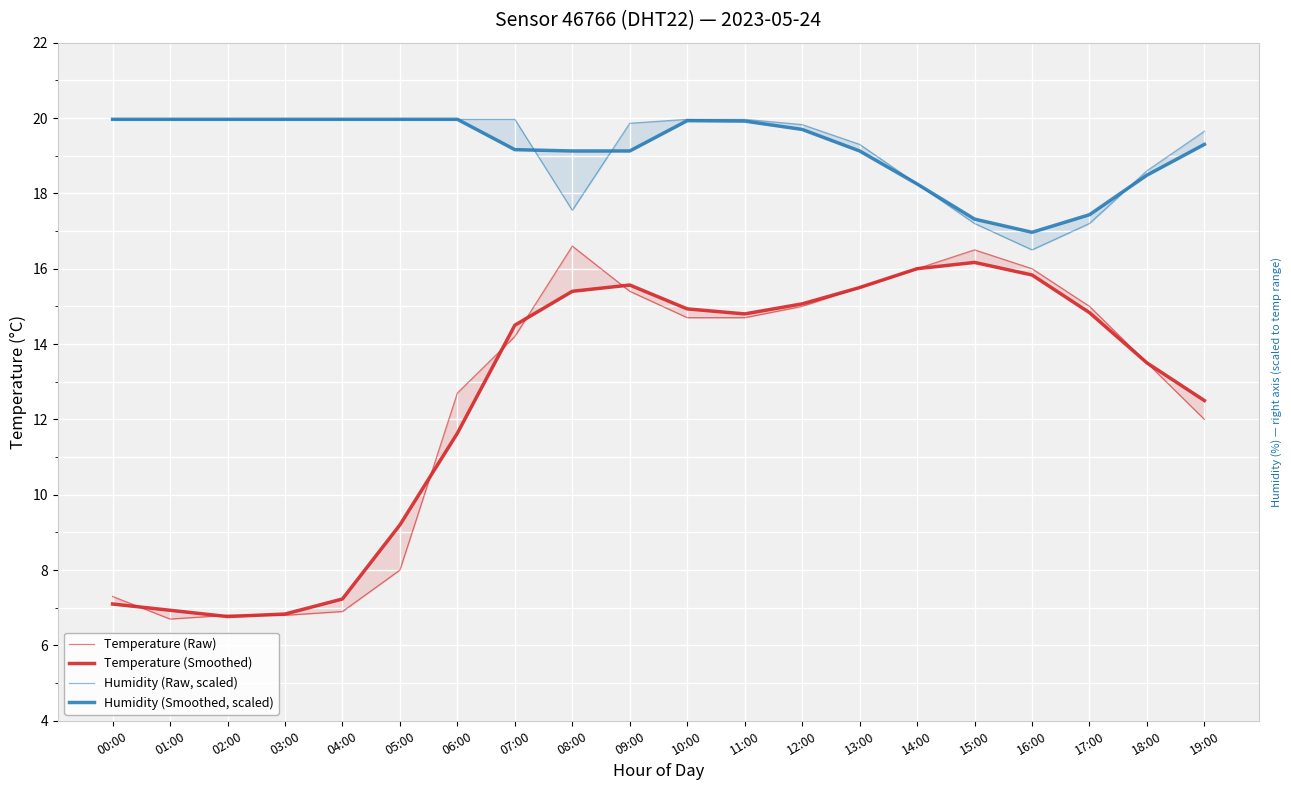

Is the value of Humidity (Raw, scaled) at 12:00 greater than the value of Temperature (Raw) at 03:00?

Yes